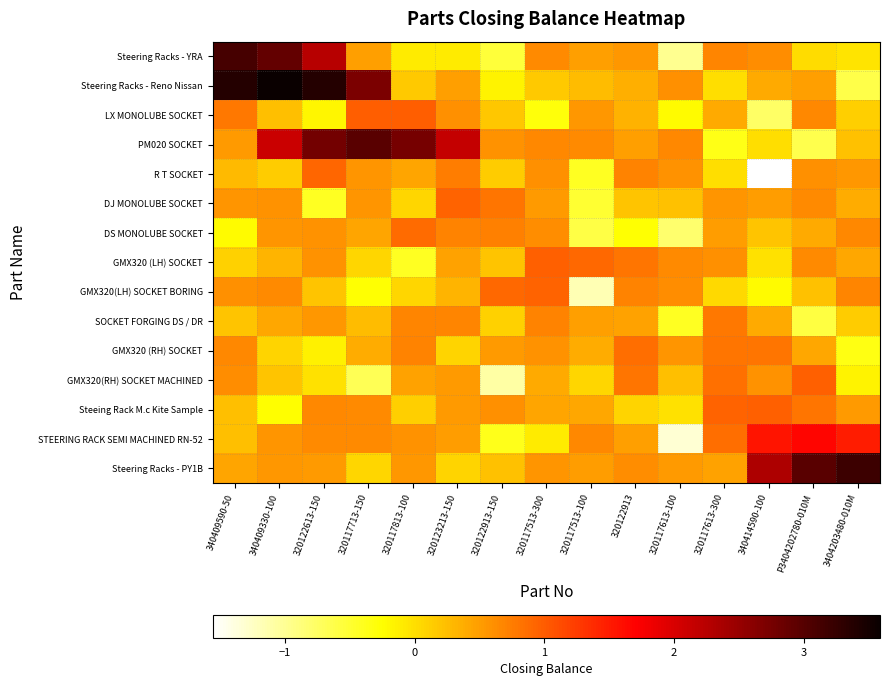

What is the minimum value shown in the chart?

-1.6